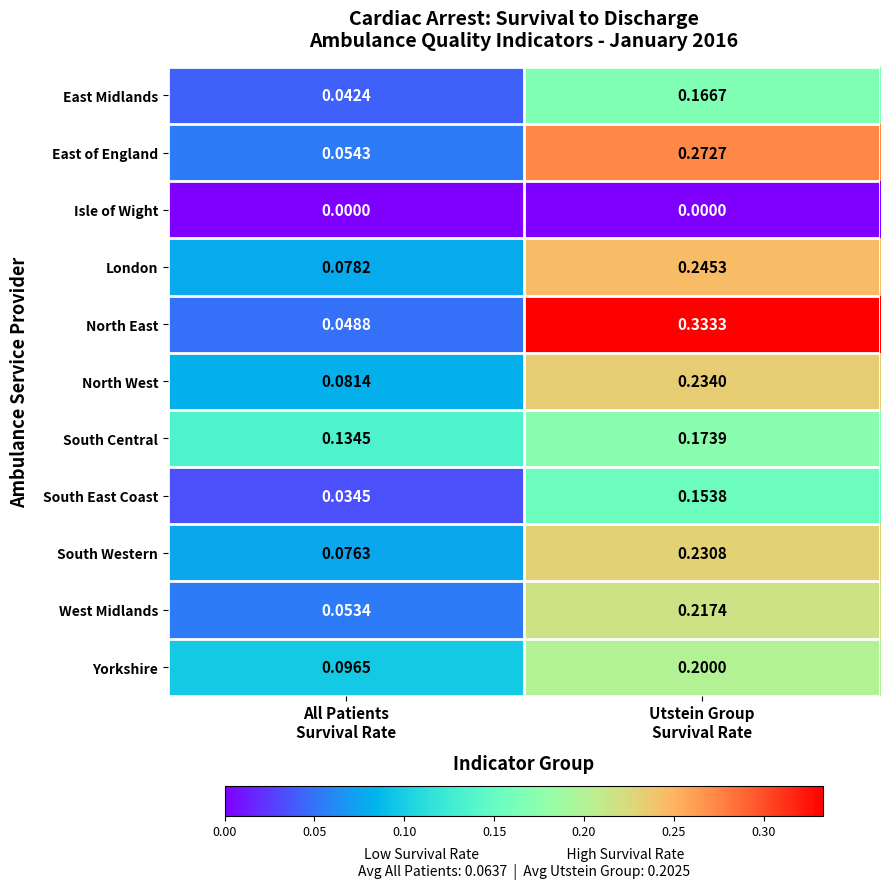

List the series in order of their peak value, lowest first.

Isle of Wight, South East Coast, East Midlands, South Central, Yorkshire, West Midlands, South Western, North West, London, East of England, North East